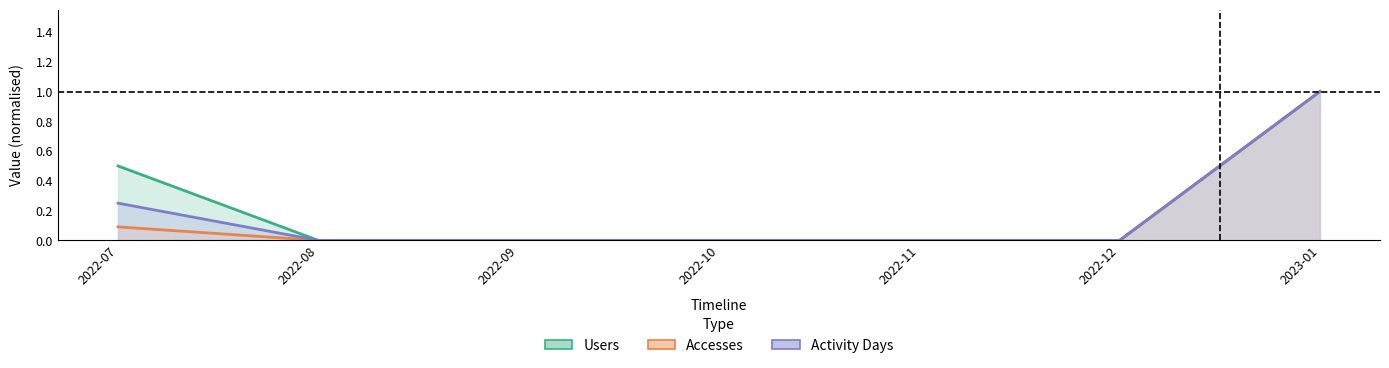

True or false: Accesses and Users intersect in this chart.

False